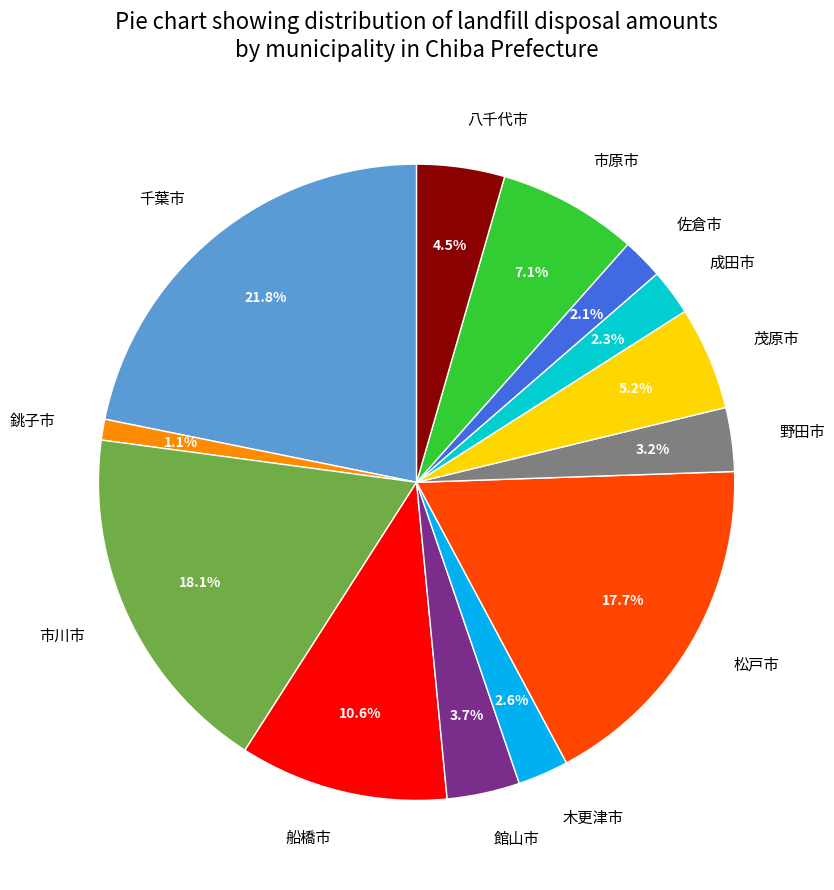

To the nearest percent, what percentage of the pie is 船橋市?

11%